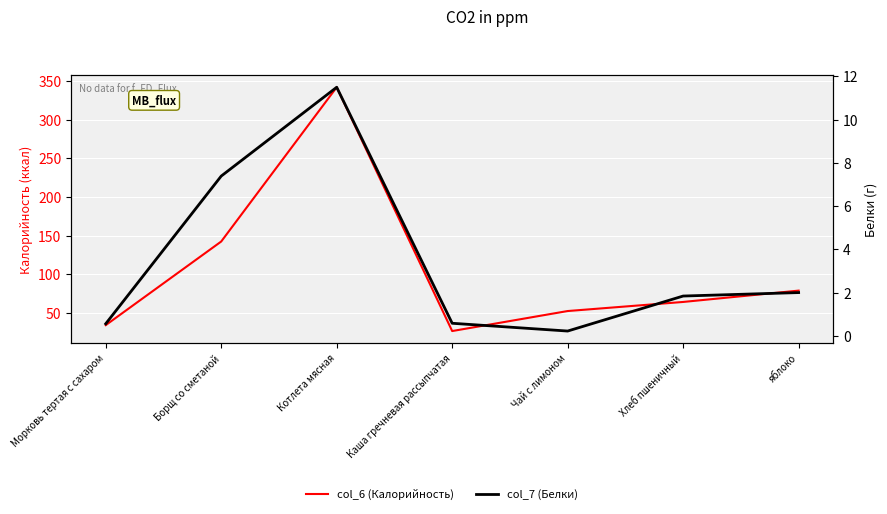

Which category has the lowest value across all series?

Чай с лимоном